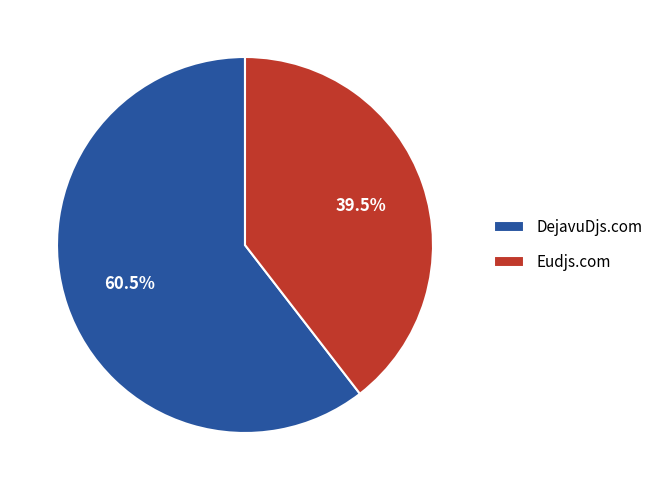

To the nearest percent, what is the difference between the largest and smallest slice percentages?

21%